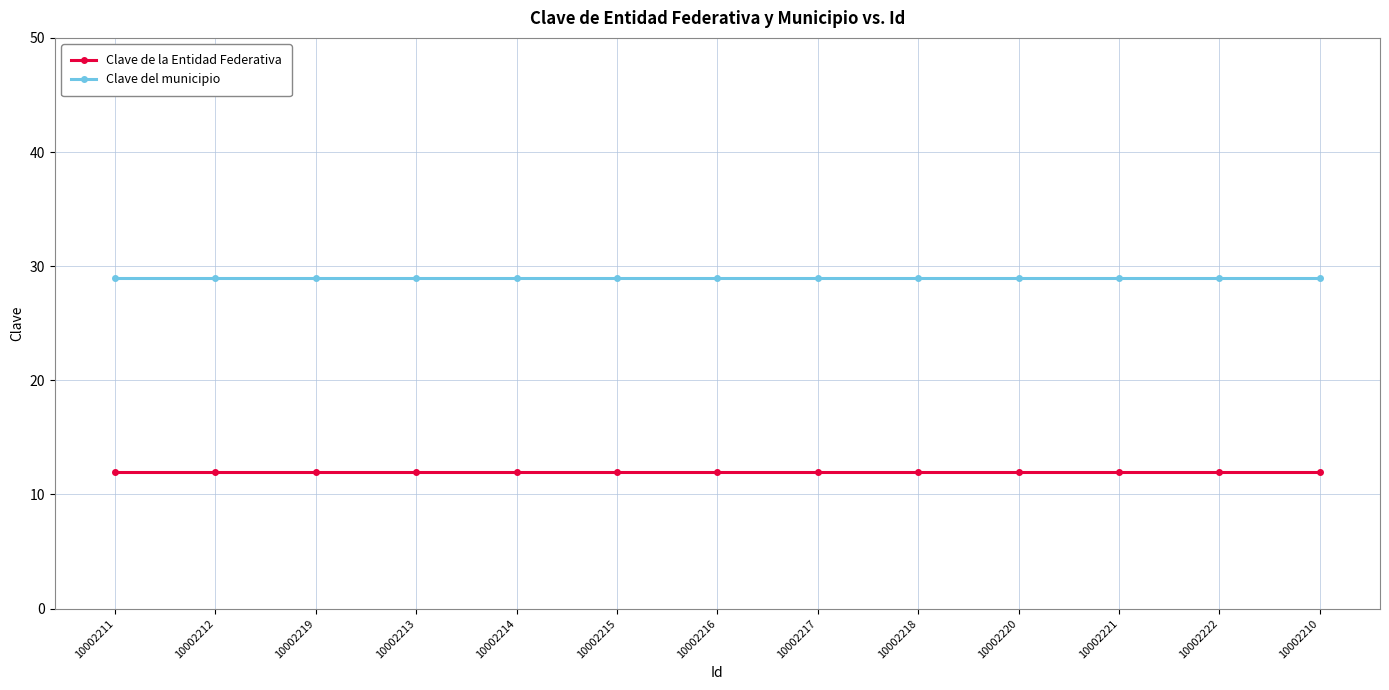

What are all the series names shown in the legend?

Clave de la Entidad Federativa, Clave del municipio